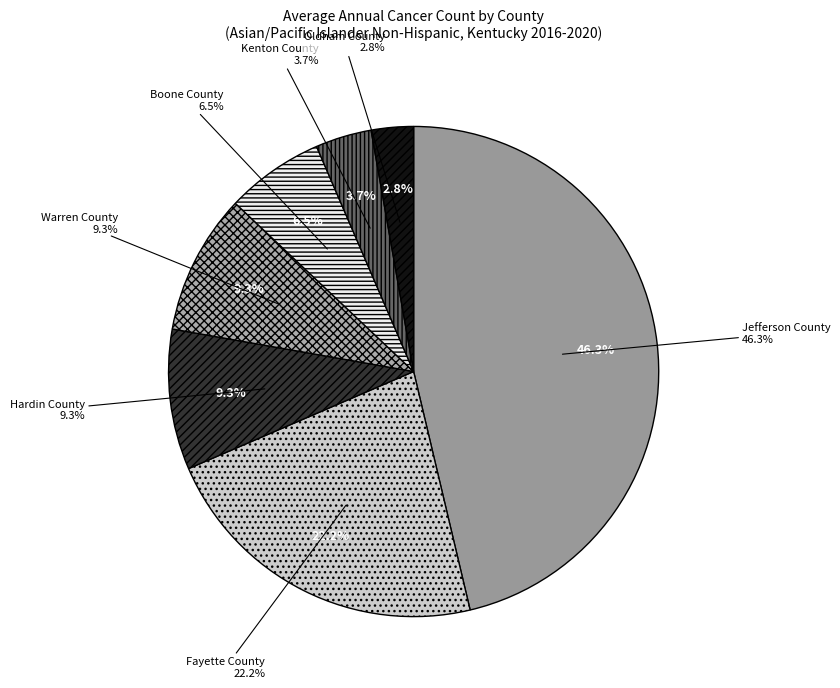

Between Oldham County and Jefferson County, which is larger?

Jefferson County